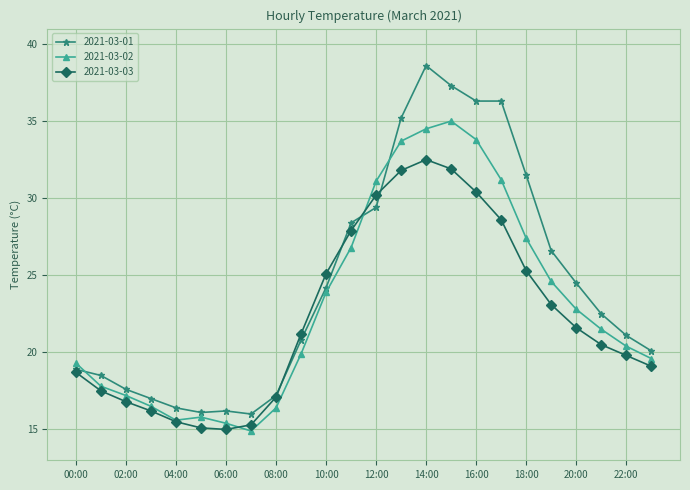

What is the value of the 2021-03-03 point at the 3rd from the left?

16.8